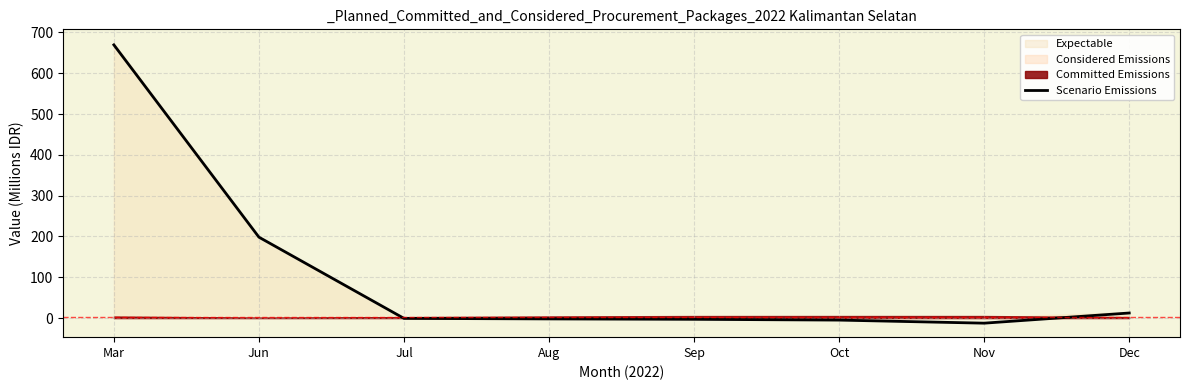

Rank the categories by value from lowest to highest.

Nov, Oct, Sep, Aug, Jul, Dec, Jun, Mar